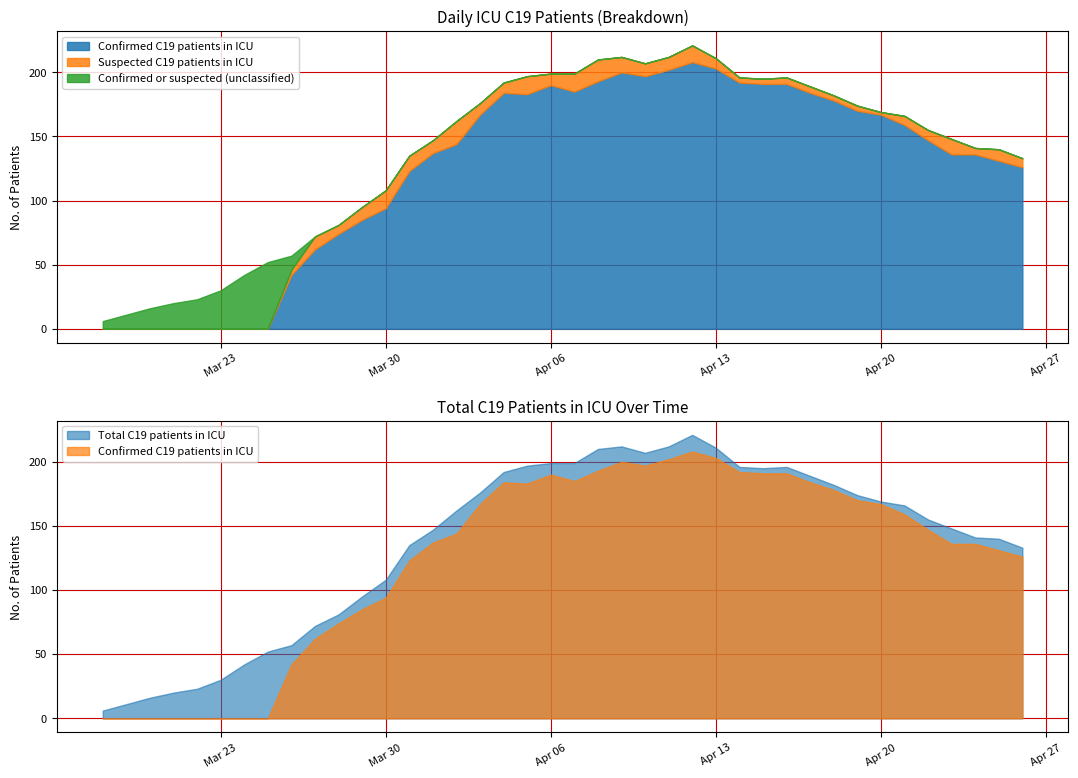

What are all the series names shown in the legend?

Confirmed C19 patients in ICU, Suspected C19 patients in ICU, Confirmed or suspected